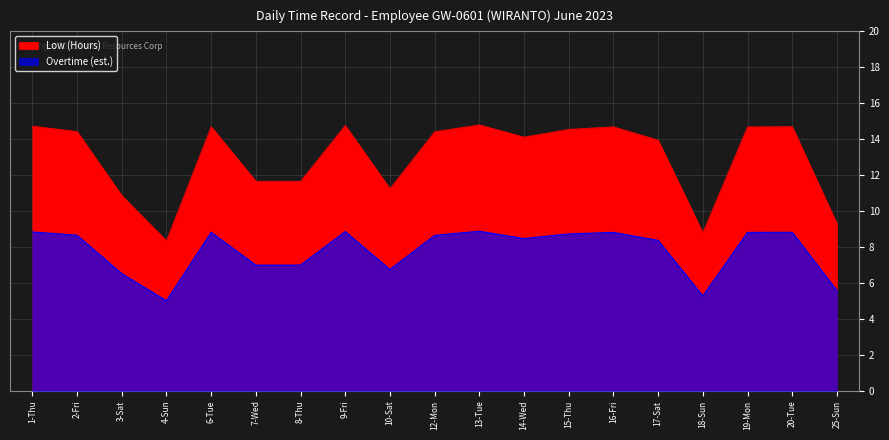

Reading right to left, list all the values displayed in this chart.

25-Sun=9.3	20-Tue=14.7	19-Mon=14.7	18-Sun=8.8	17-Sat=13.9	16-Fri=14.7	15-Thu=14.6	14-Wed=14.1	13-Tue=14.8	12-Mon=14.4	10-Sat=11.2	9-Fri=14.8	8-Thu=11.7	7-Wed=11.7	6-Tue=14.7	4-Sun=8.3	3-Sat=10.9	2-Fri=14.4	1-Thu=14.7